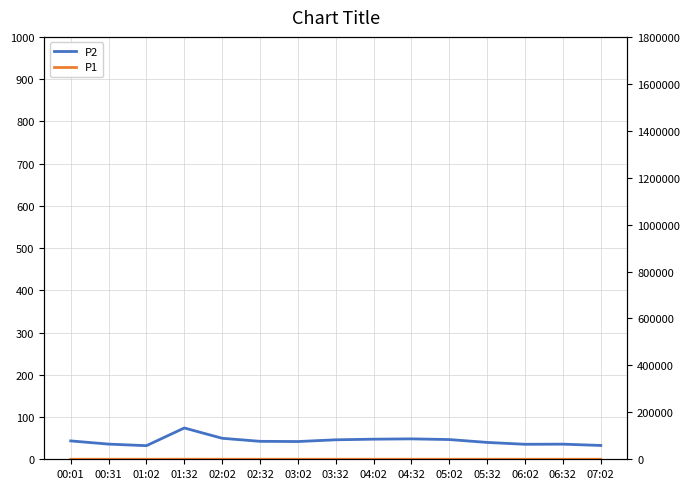

True or false: P2 has a value of 10.3 at 03:32.

False